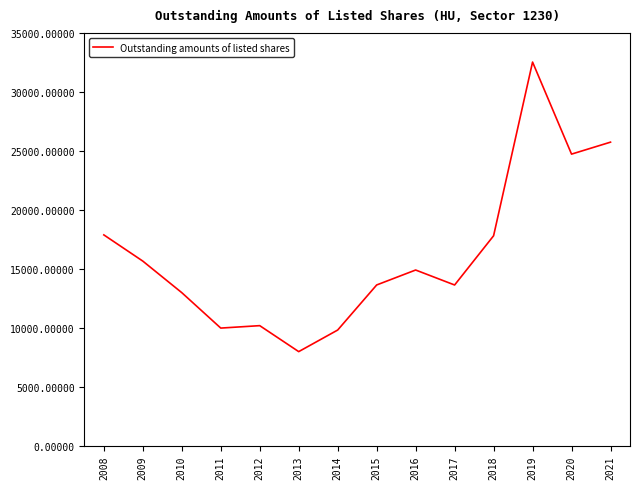

The chart shows a value of 17805.0 at 2018. True or false?

True